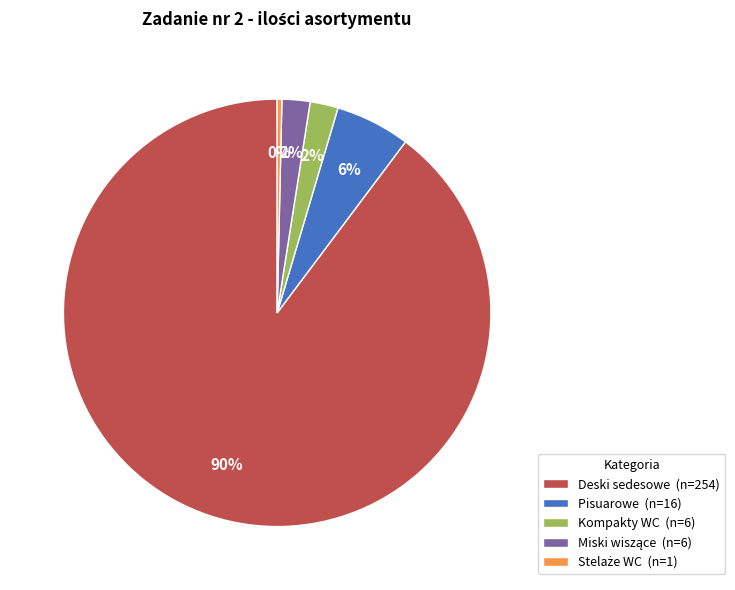

What is the largest slice in the pie chart?

Deski sedesowe (n=254)